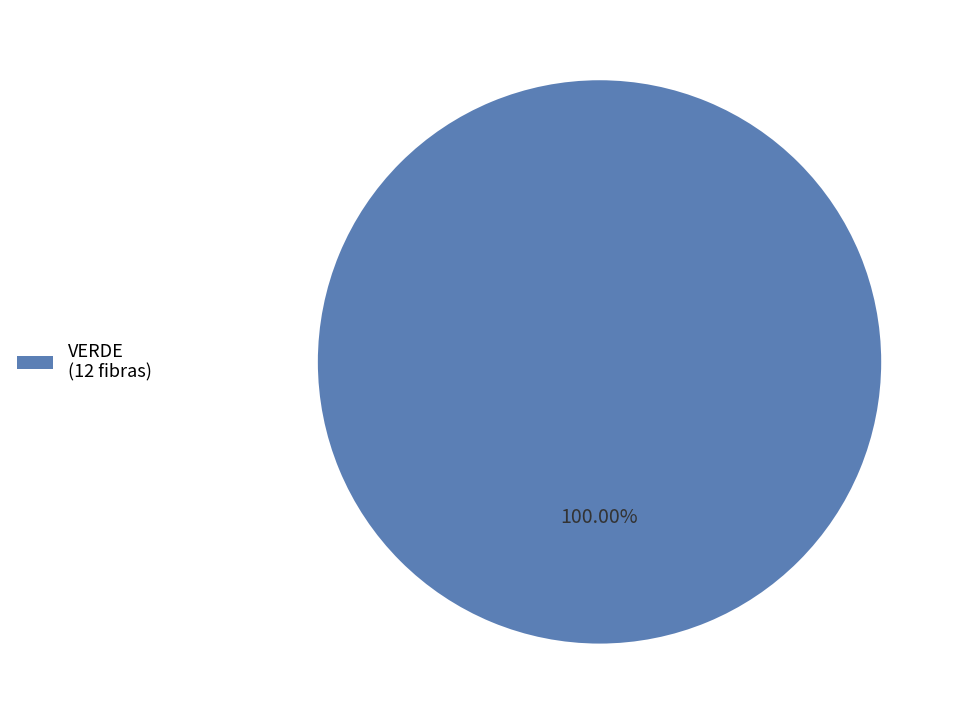

Is there any slice that represents more than half of the pie?

Yes